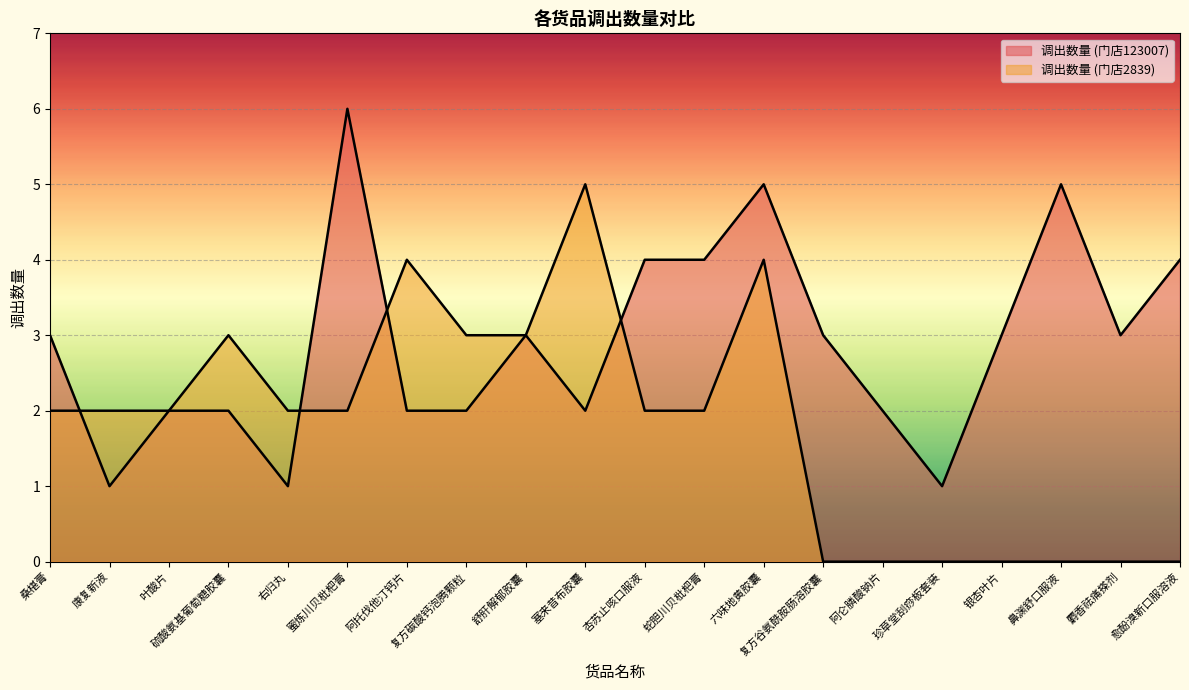

Where is 调出数量 (门店2839) nearest to the value 2?

桑椹膏